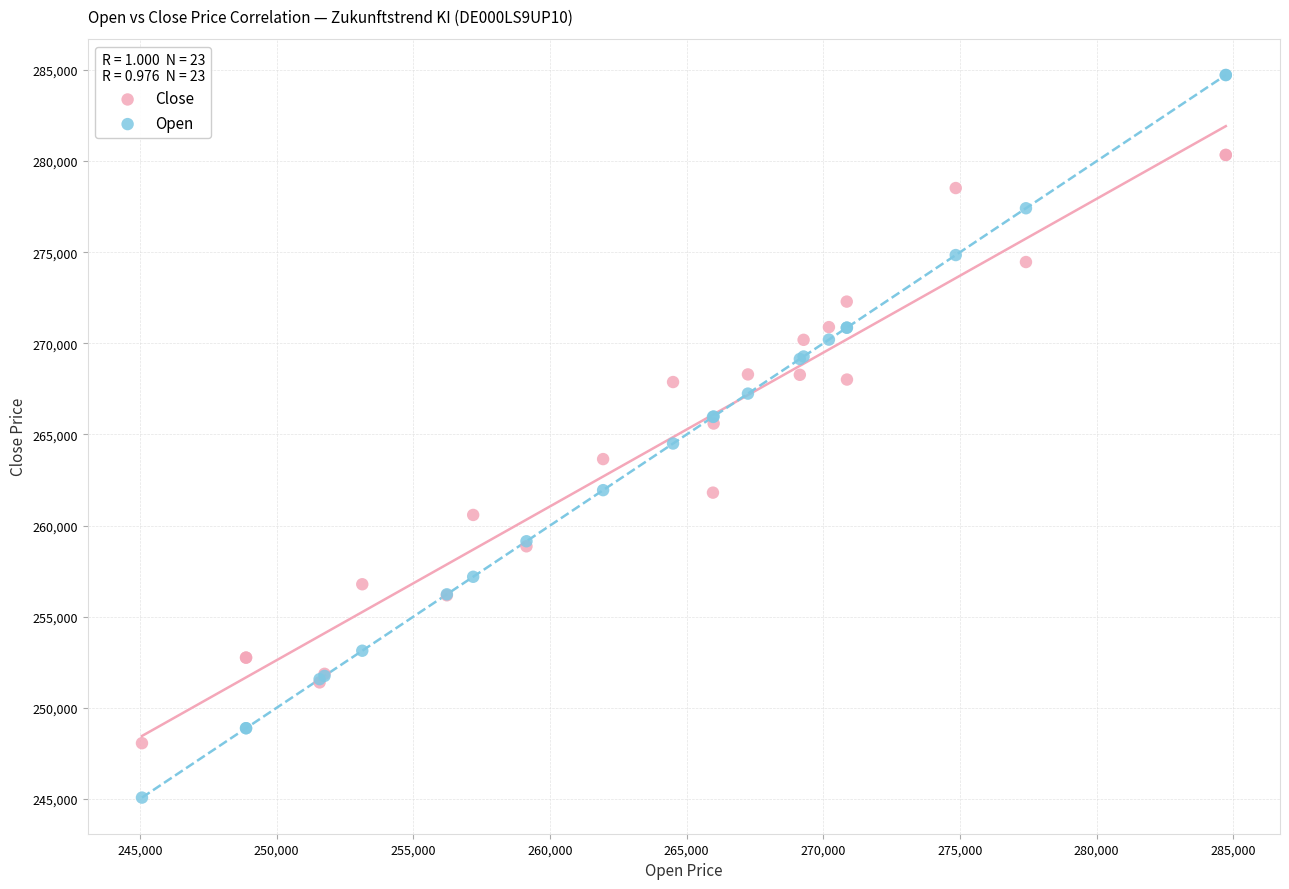

Which series contains the lowest Y value?

Open